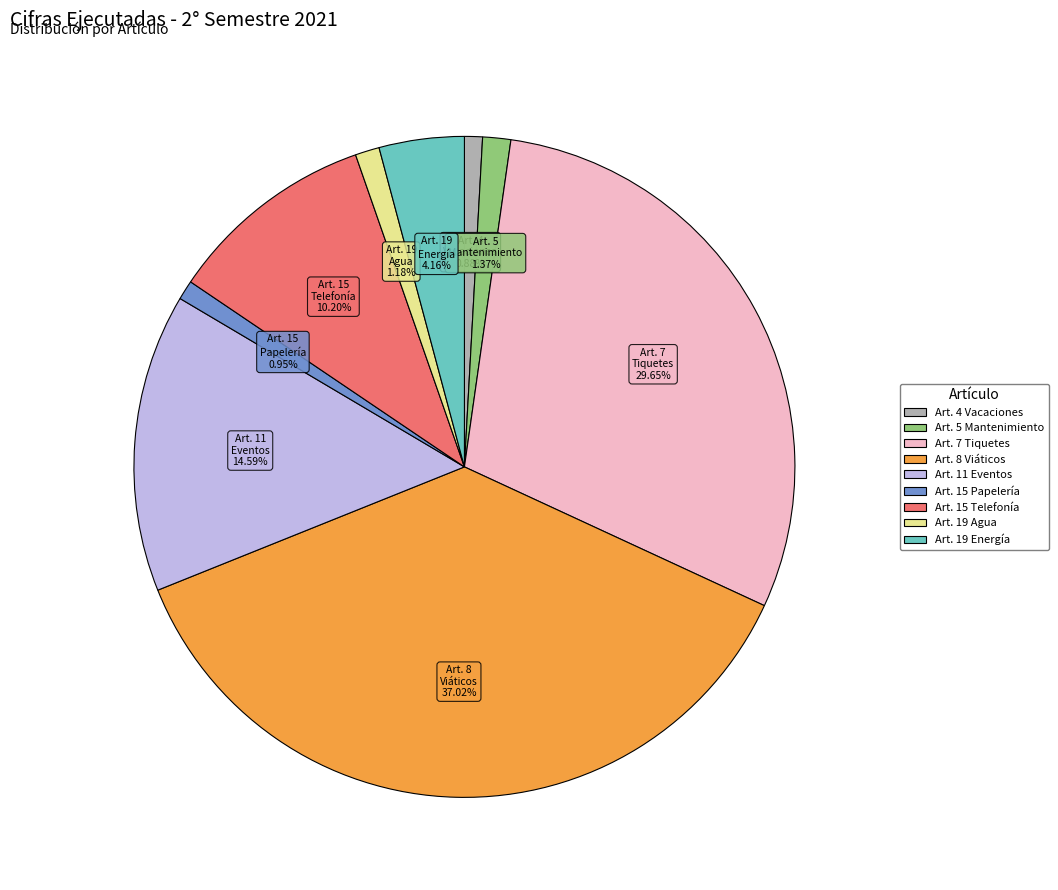

Does any single category account for the majority?

No